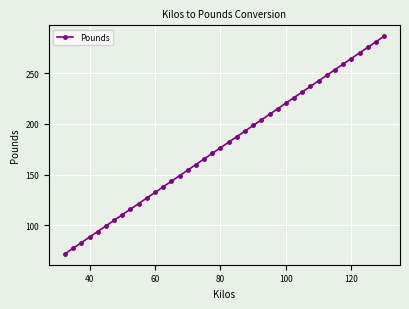

What is the value of the 11th point from the left?

126.8